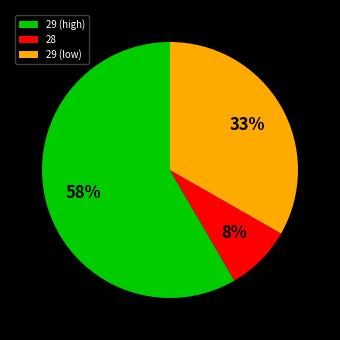

Is the sum of 28 and 29 (low) greater than half?

No